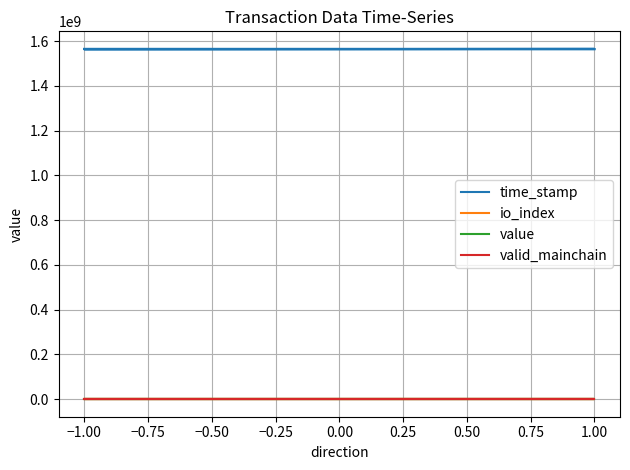

What is the difference between the maximum and minimum values in the value series?

1.0